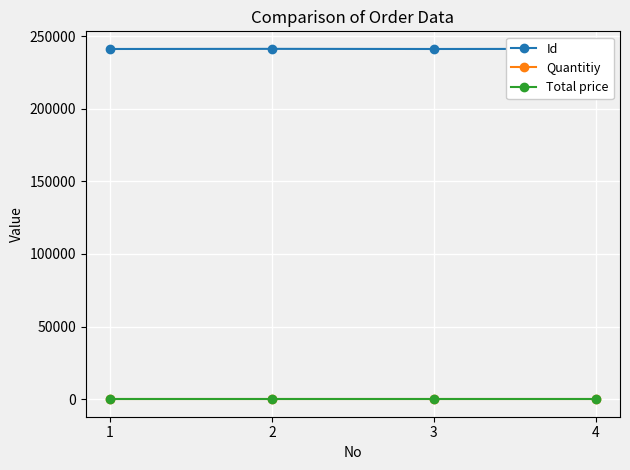

What are all the series names shown in the legend?

Id, Quantitiy, Total price